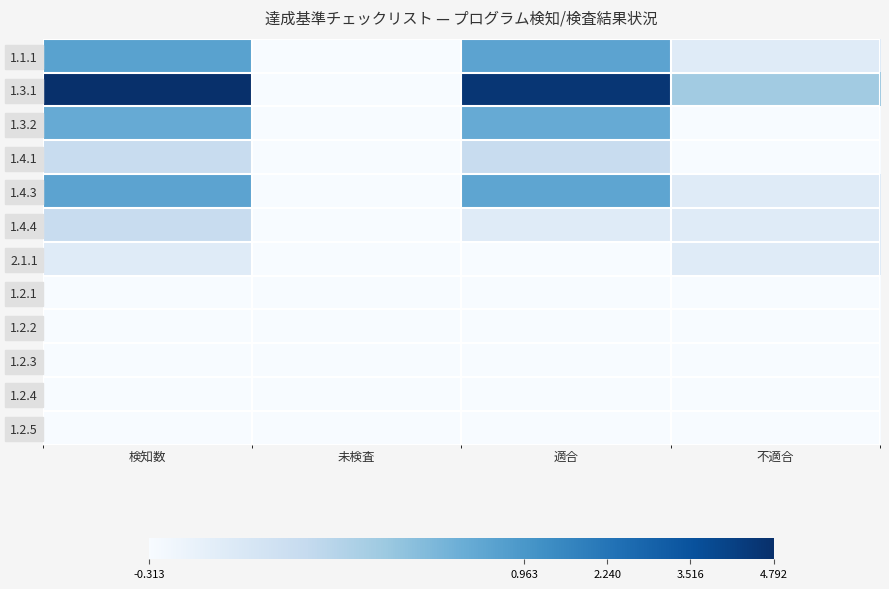

At how many categories does at least one series exceed 3?

2